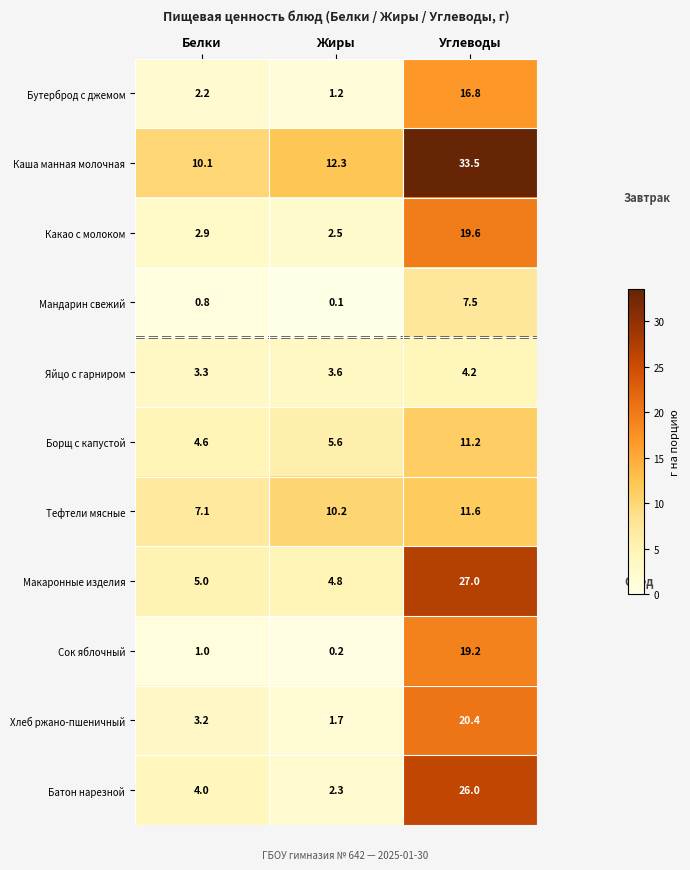

Which series has the largest range (max minus min)?

Батон нарезной